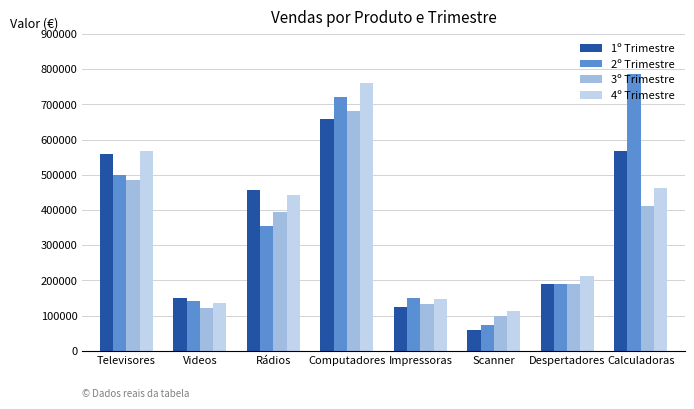

How many data points in 4º Trimestre are less than 442400?

4